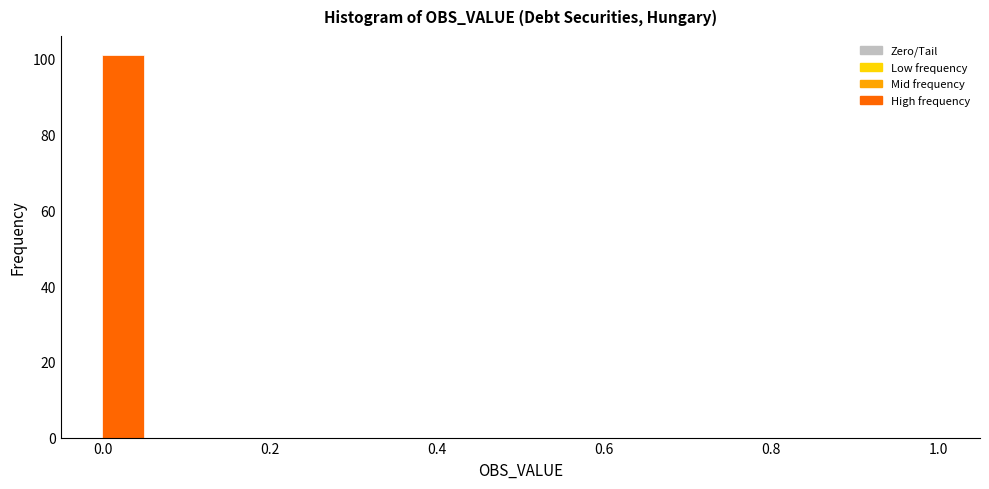

Around what value on the x-axis is the tallest bar? Give the approximate position of its centre, as read against the axis.

0.02